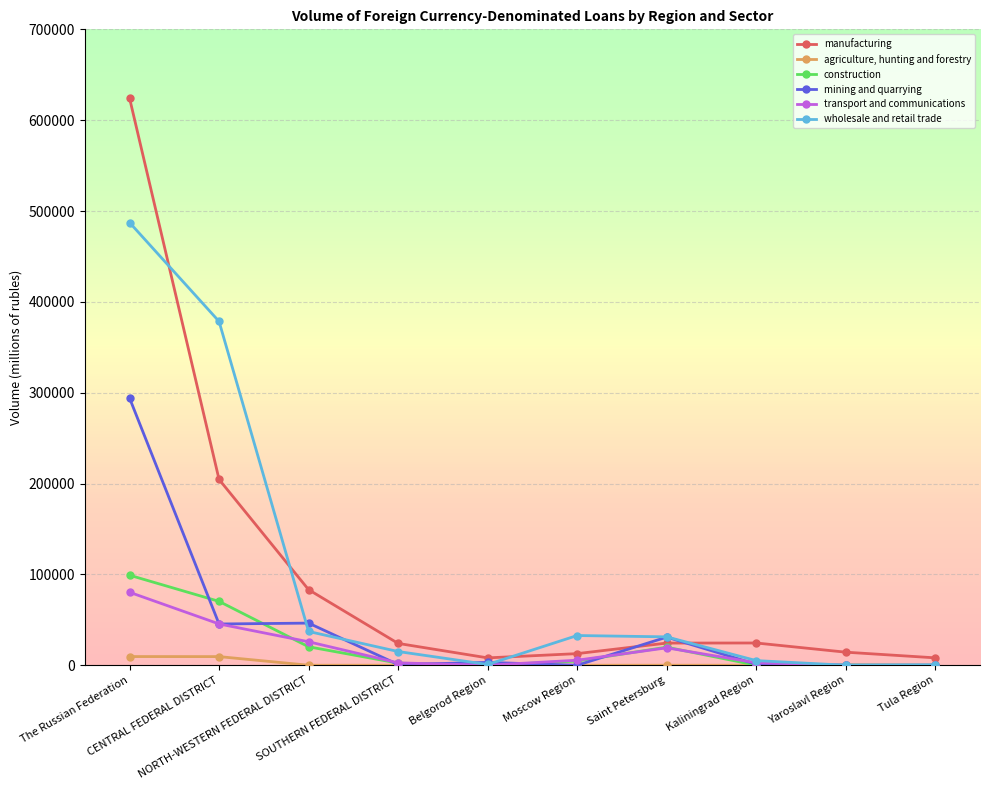

What is the maximum value shown in the chart?

624317